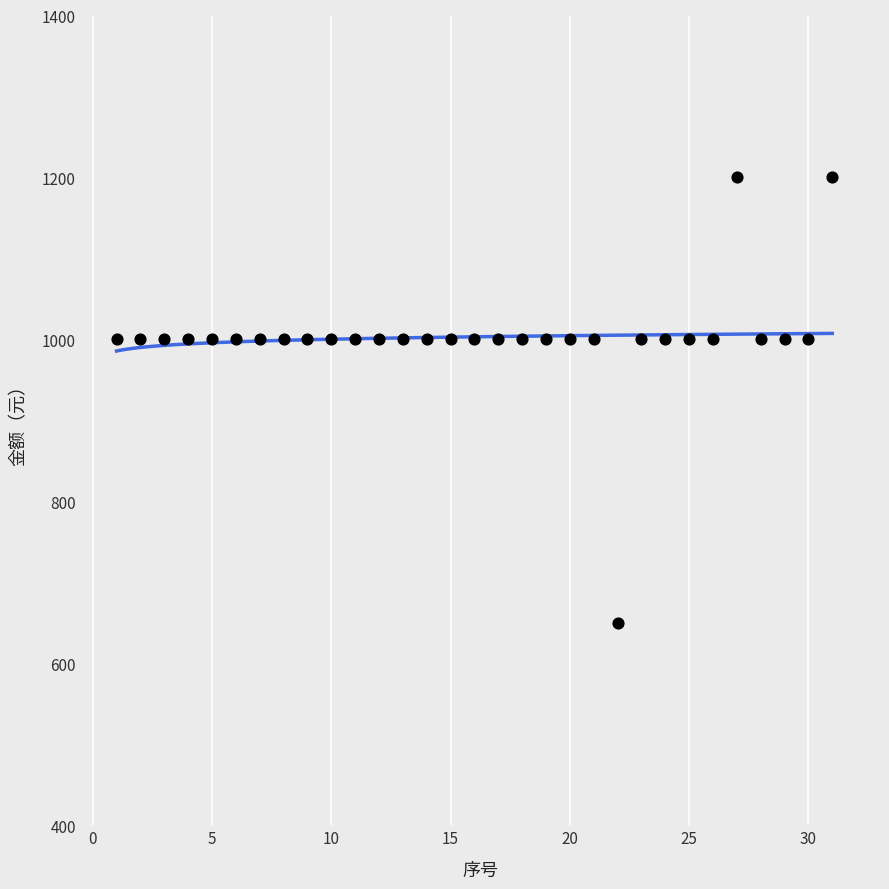

What is the range of Y values (max minus min)?

550